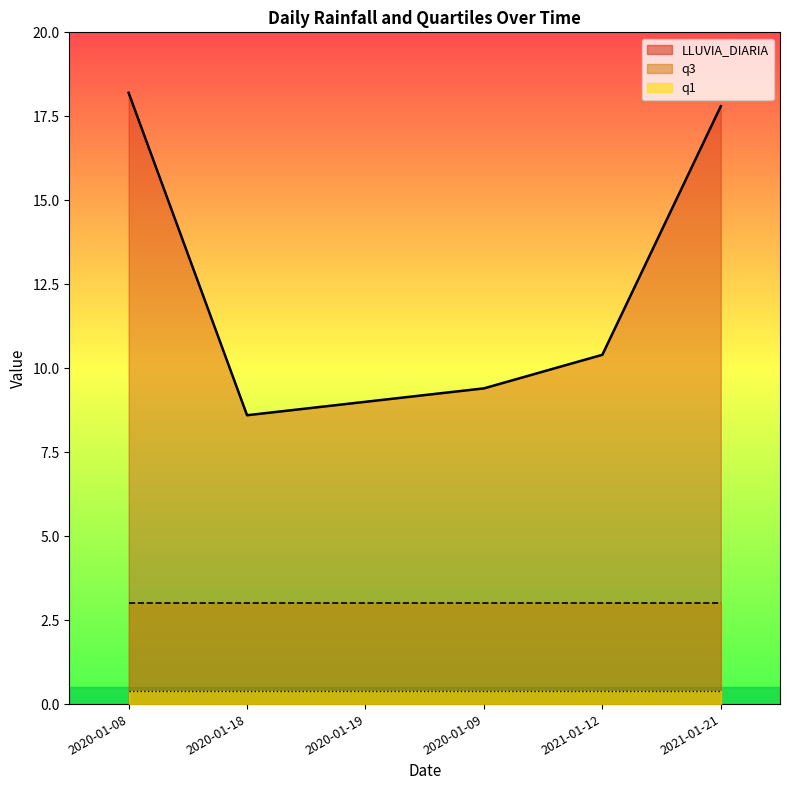

What is the difference between the maximum and second lowest values in the LLUVIA_DIARIA_line series?

9.2